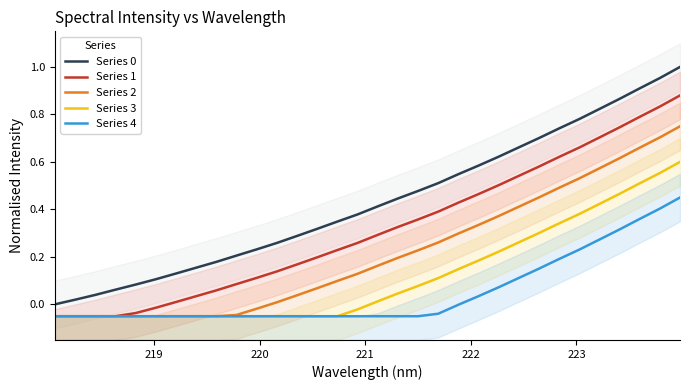

How many lines are shown in the chart?

5